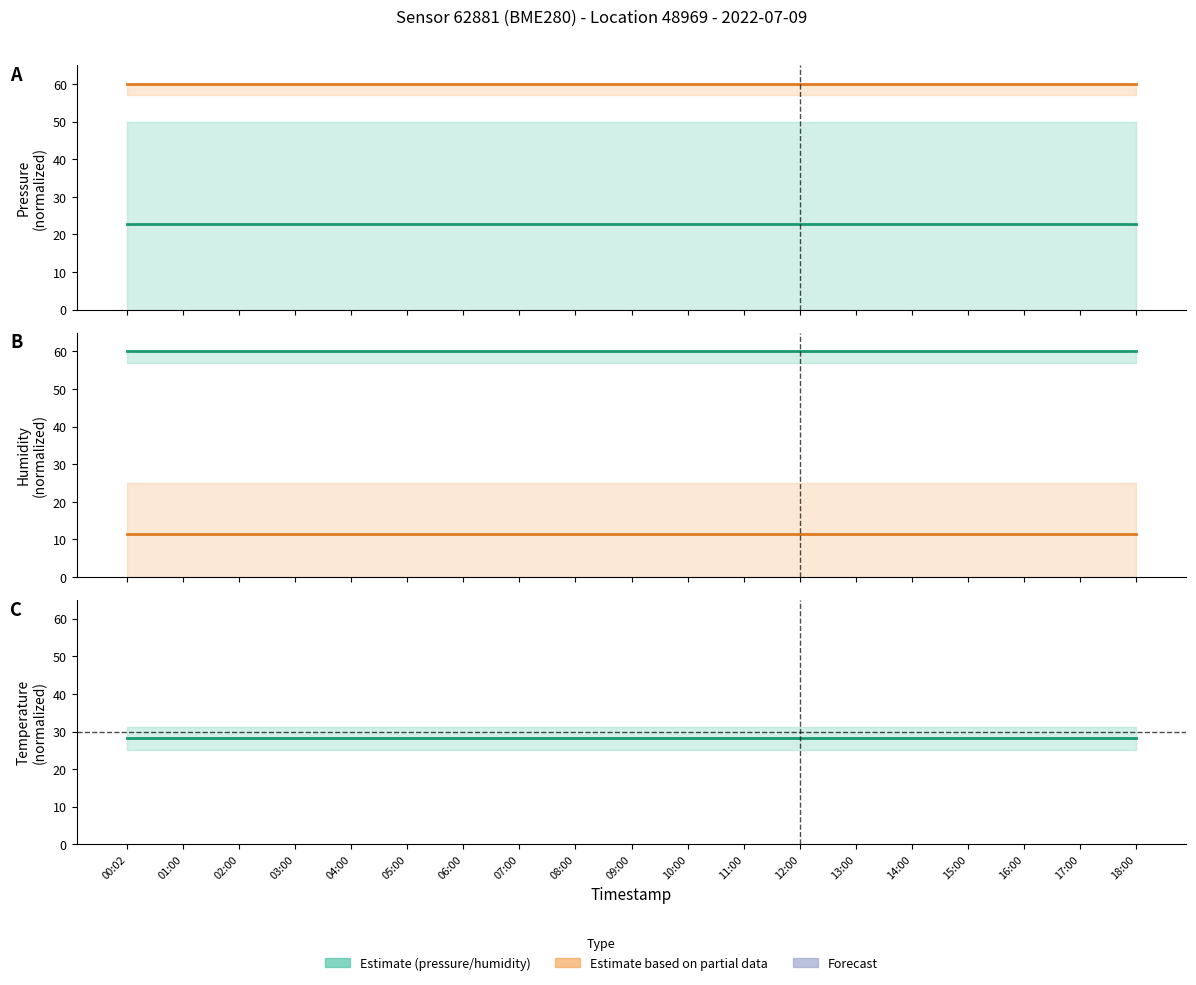

Is it true that pressure equals 6.7 at 09:00?

False